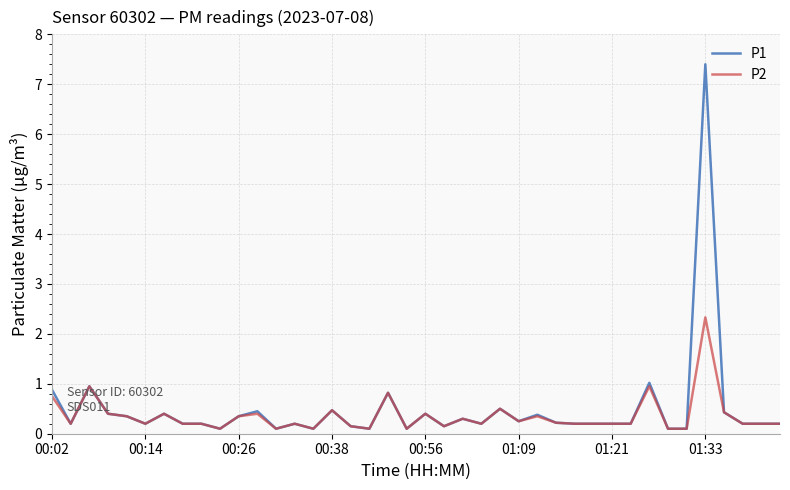

What are all the series names shown in the legend?

P1, P2